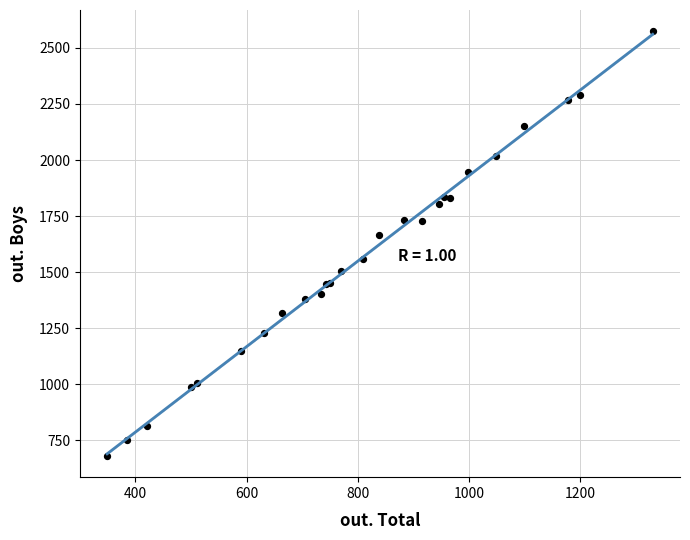

What Y value in the scatter plot is closest to 1627?

1666